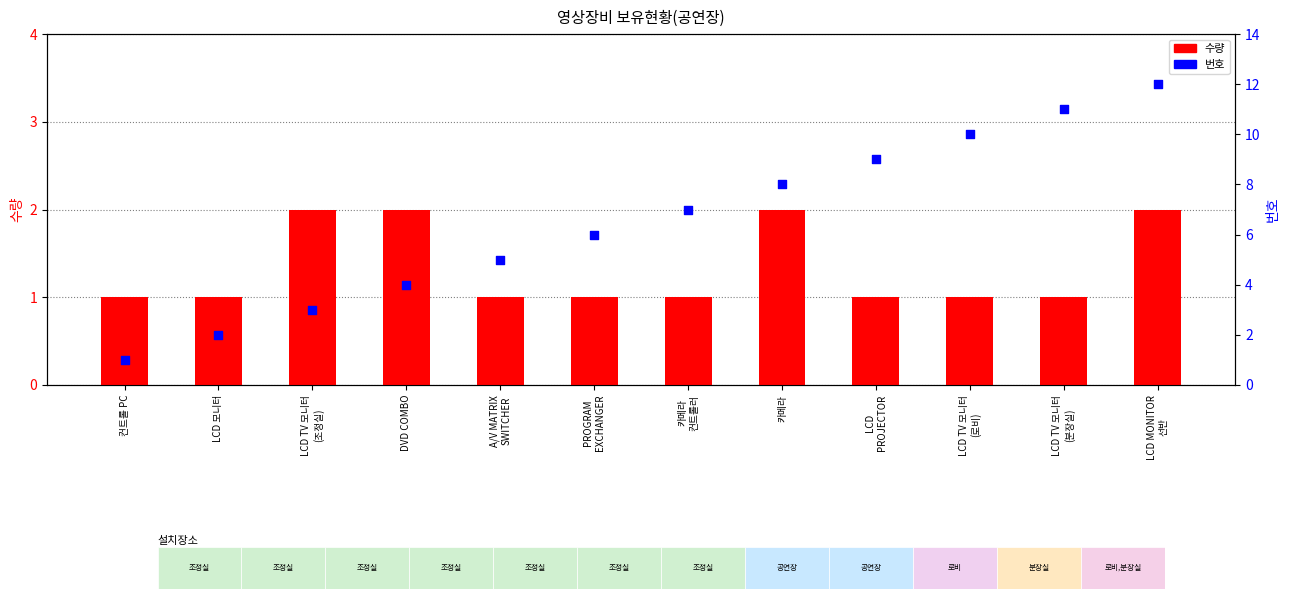

Which series has the widest spread of Y values?

번호